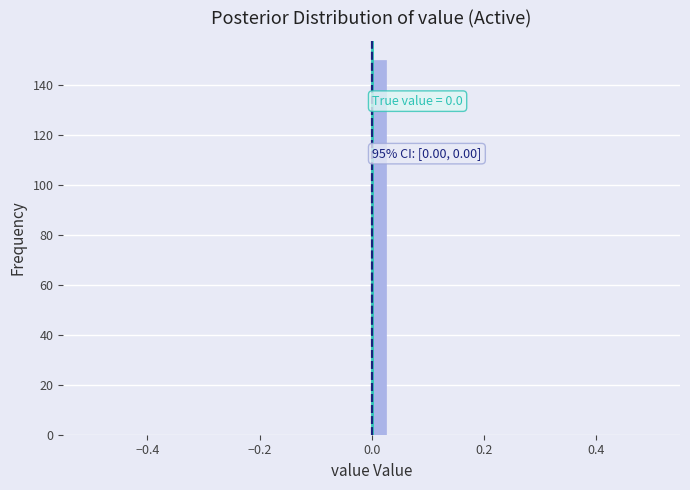

Read against the x-axis, roughly where is the centre of the tallest bar?

0.02